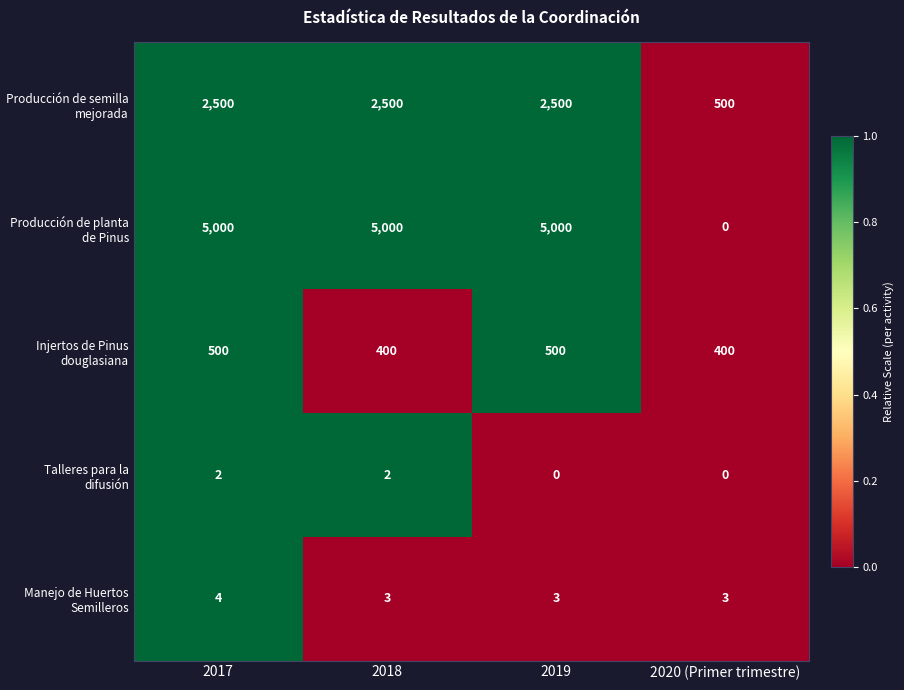

The value of Producción de semilla mejorada at 2020 (Primer trimestre) is 500. True or false?

True